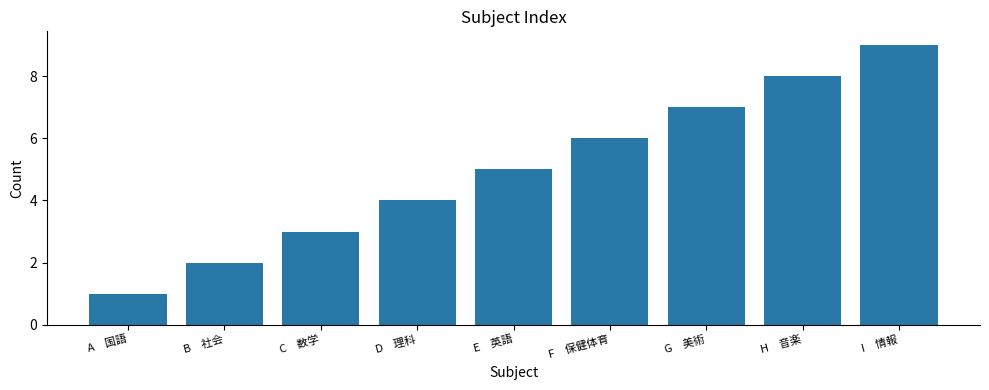

What is the average value?

5